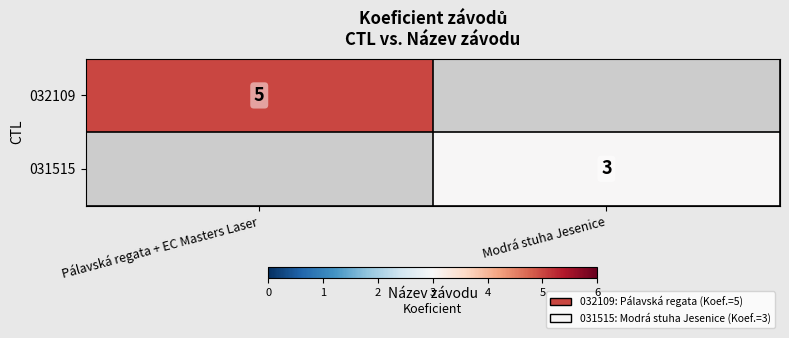

Is it true that 031515 equals 5 at Modrá stuha Jesenice?

False